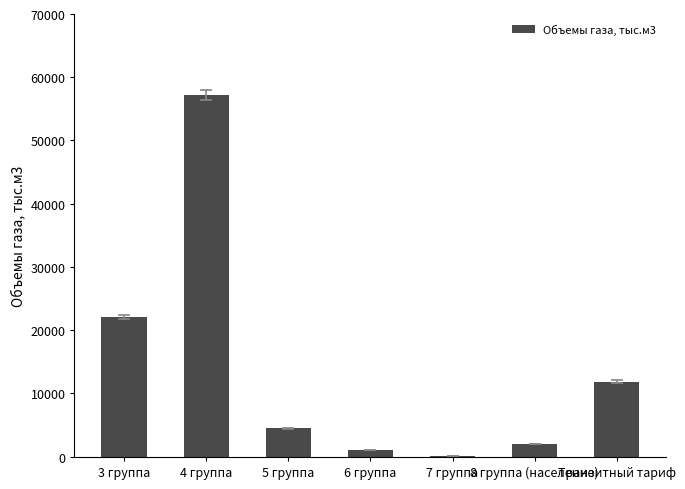

Does the chart contain stacked bars?

No